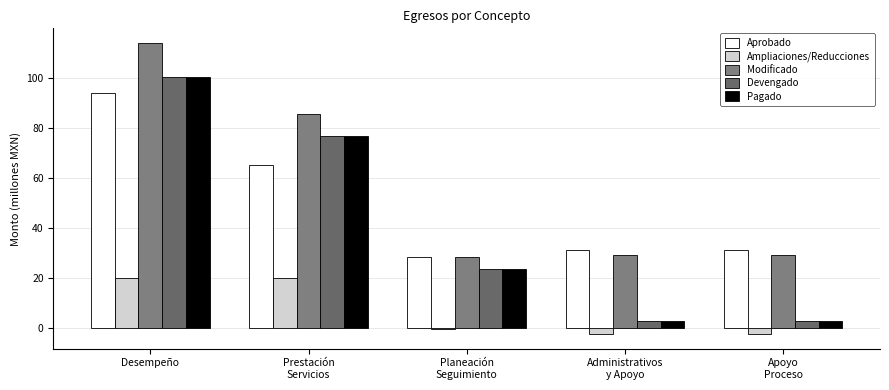

What is the value of the Pagado bar at the 1st from the left?

100.6